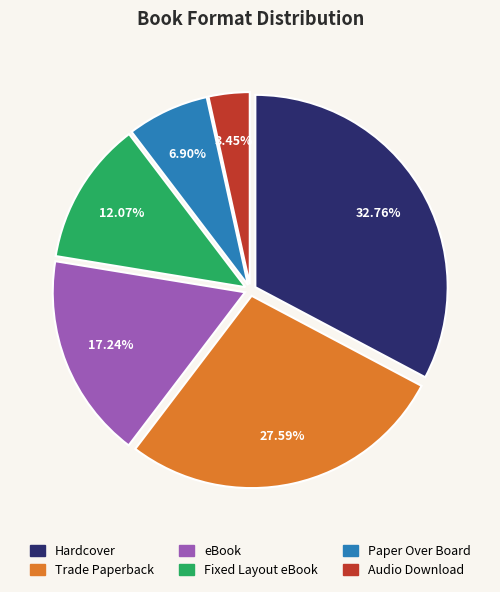

Combined, do Hardcover and Trade Paperback account for over 50%?

Yes